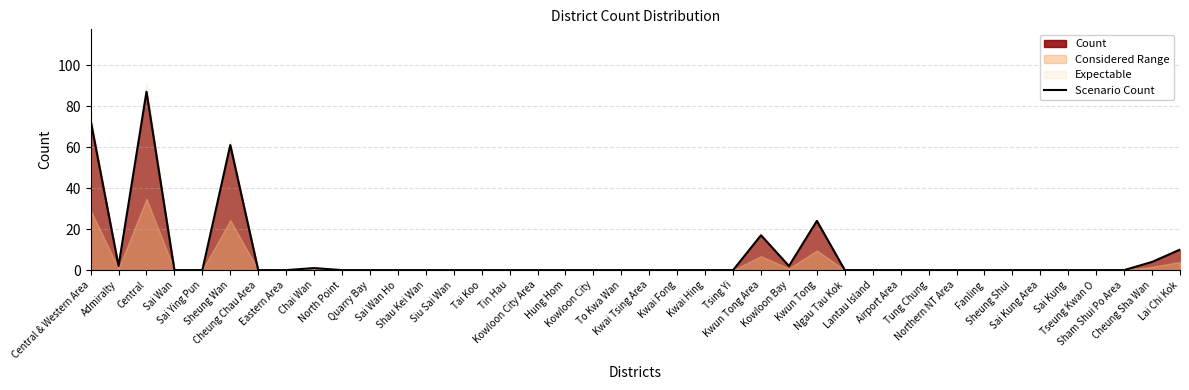

The chart shows a value of 4 at Cheung Sha Wan. True or false?

True